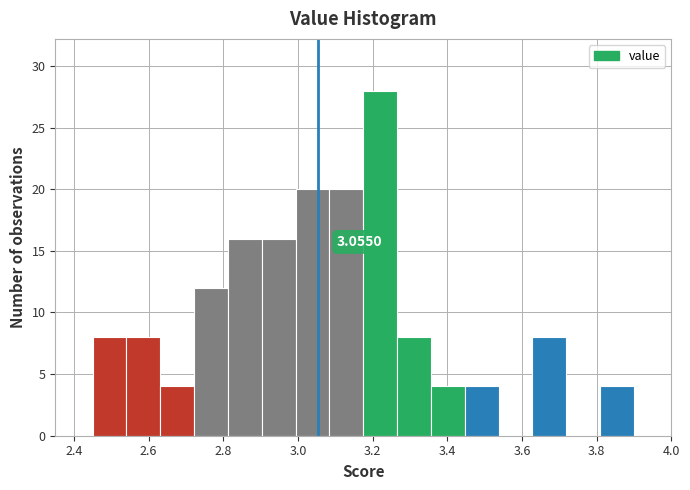

Which range on the x-axis has the tallest bar?

3.18 to 3.26